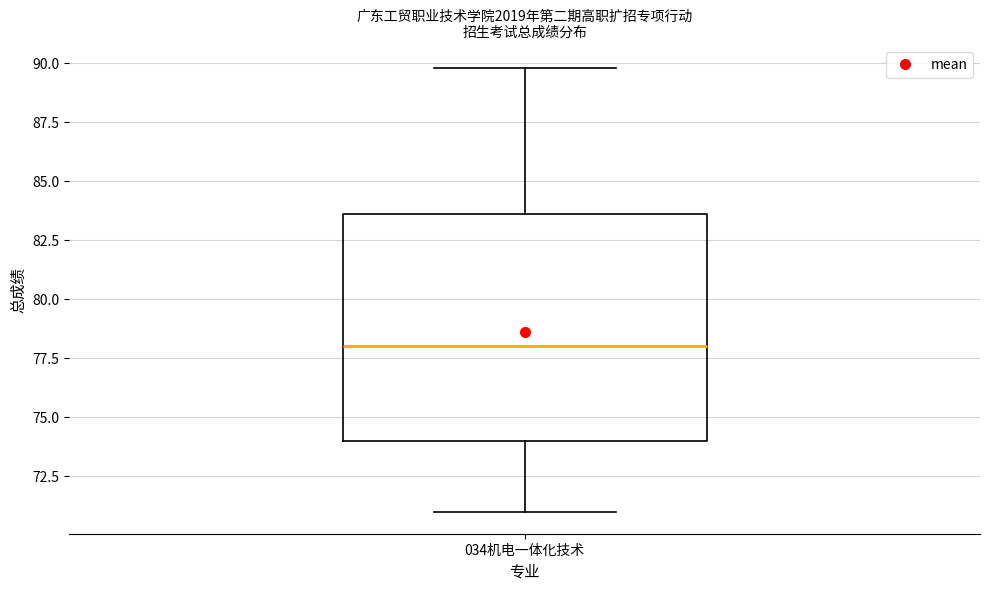

Read this box plot against the y-axis: the position of the median line, the range covered by the box, and the ends of both whiskers. The values are not printed on the chart, so give them approximately, as read against the axis.

median 78.0, box 74.0 to 83.5, whiskers 71.0 to 90.0